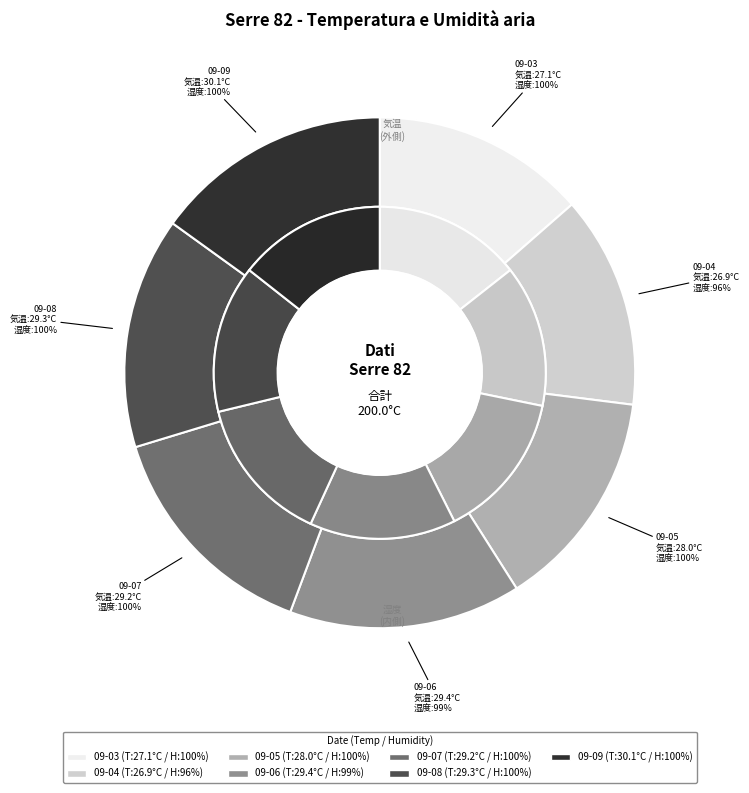

How many segments does this pie chart have?

7